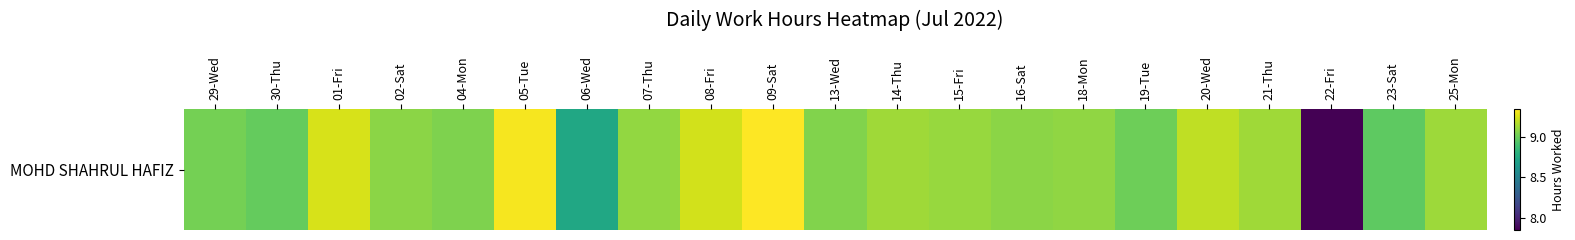

Where does the data first go above 9?

29-Wed